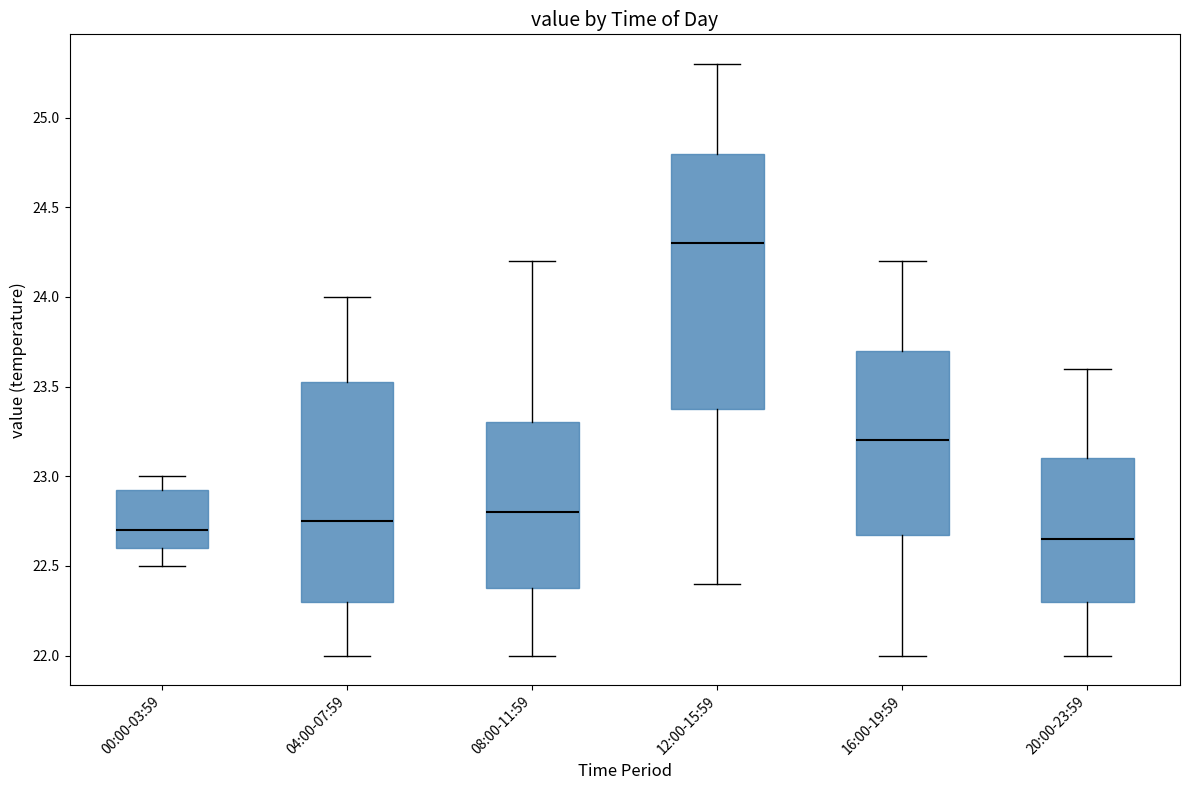

Reading left to right, transcribe this box plot: for each box, give where its median line is, the range the box spans, and where its two whiskers end, as read against the y-axis. The values are not printed on the chart, so give them approximately, as read against the axis.

00:00-03:59: median 22.70, box 22.60 to 22.95, whiskers 22.50 to 23.00
04:00-07:59: median 22.75, box 22.30 to 23.55, whiskers 22.00 to 24.00
08:00-11:59: median 22.80, box 22.40 to 23.30, whiskers 22.00 to 24.20
12:00-15:59: median 24.30, box 23.40 to 24.80, whiskers 22.40 to 25.30
16:00-19:59: median 23.20, box 22.70 to 23.70, whiskers 22.00 to 24.20
20:00-23:59: median 22.65, box 22.30 to 23.10, whiskers 22.00 to 23.60